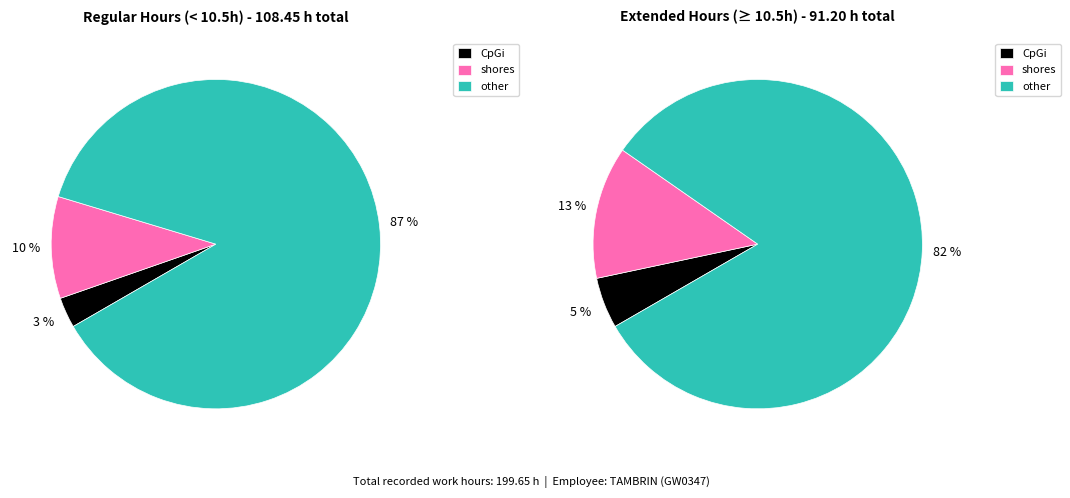

How much of the chart is everything except 18?

94.3%